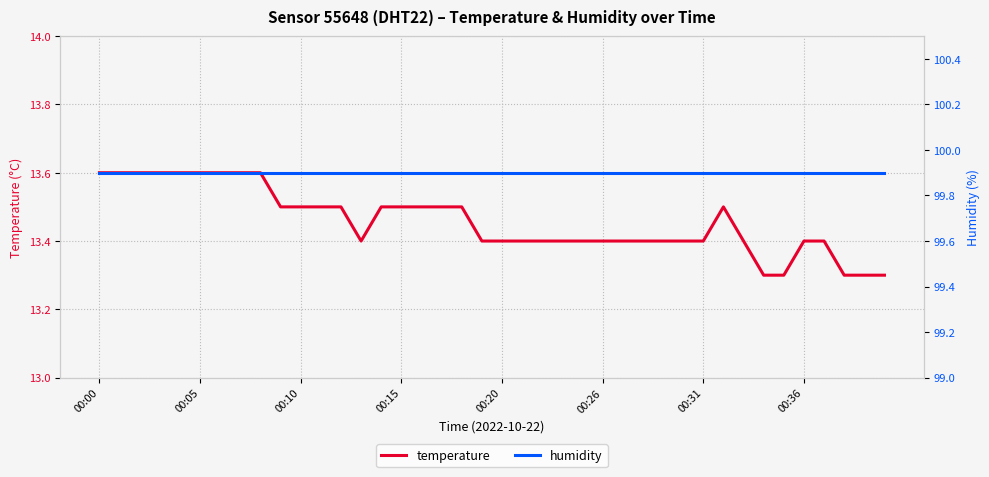

True or false: temperature has a value of 22.3 at 00:20.

False